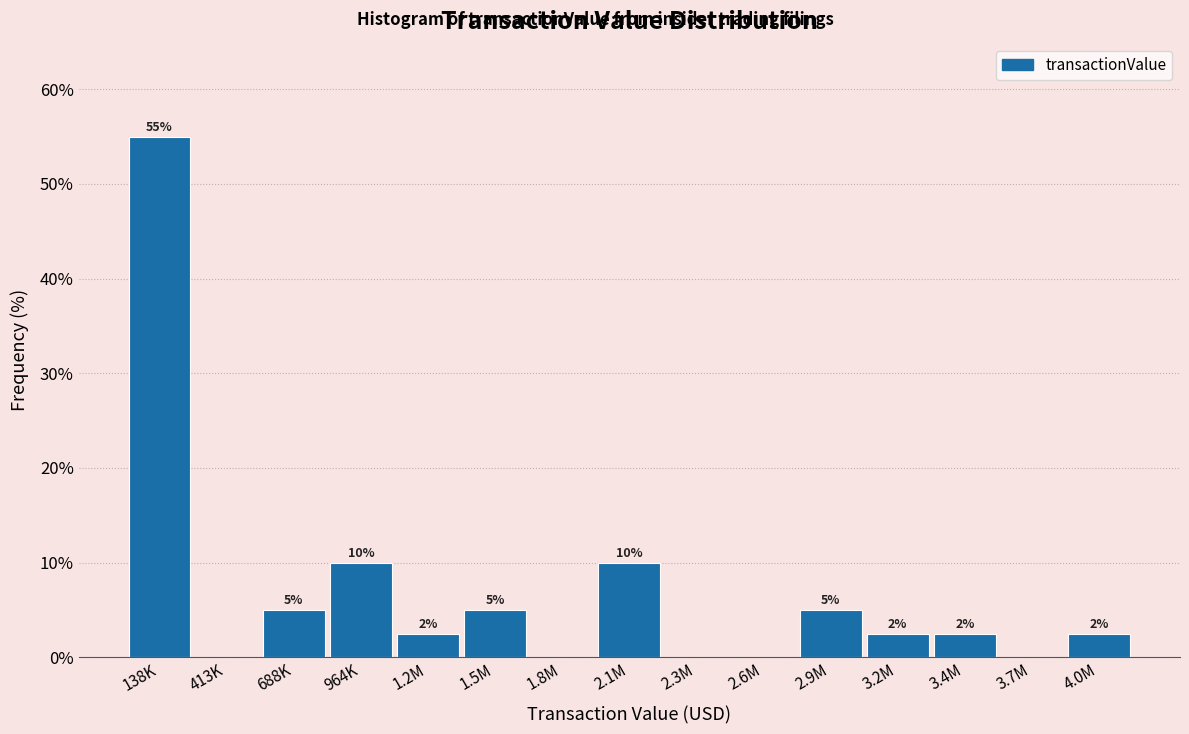

At which category does the chart reach its peak across all series?

138K